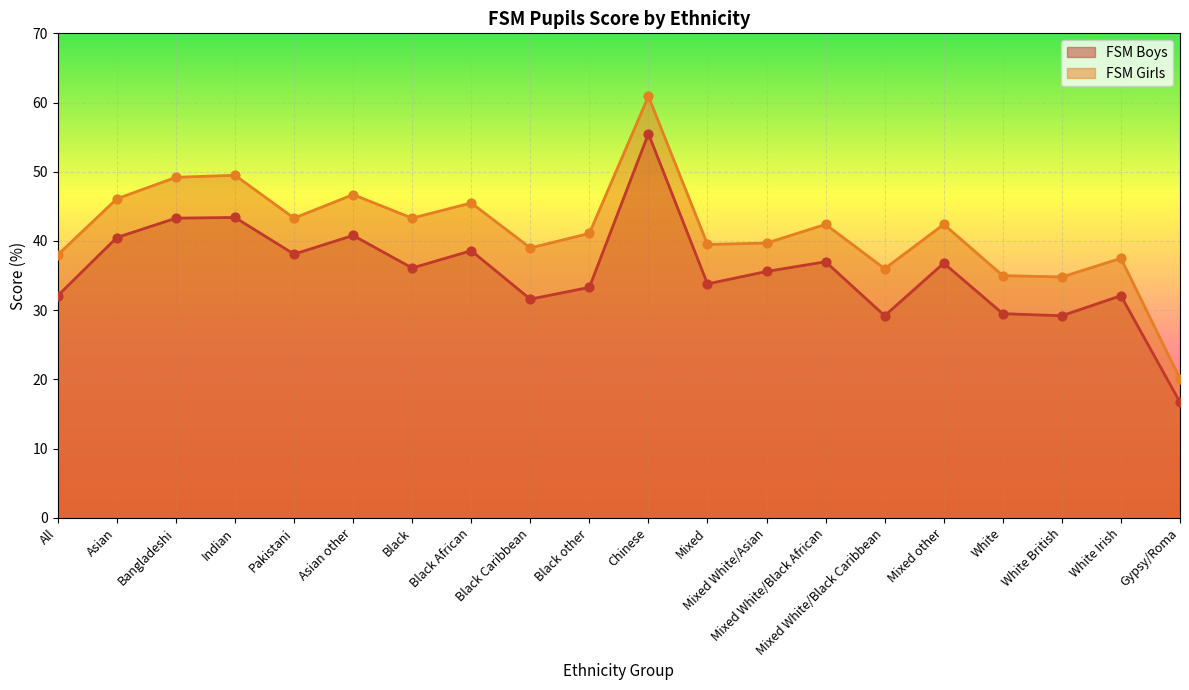

What are all the series names shown in the legend?

FSM Boys, FSM Girls